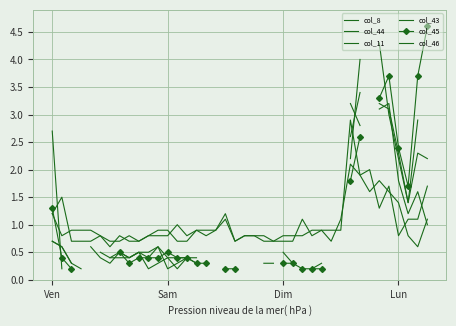

At how many categories does at least one series exceed 1?

14